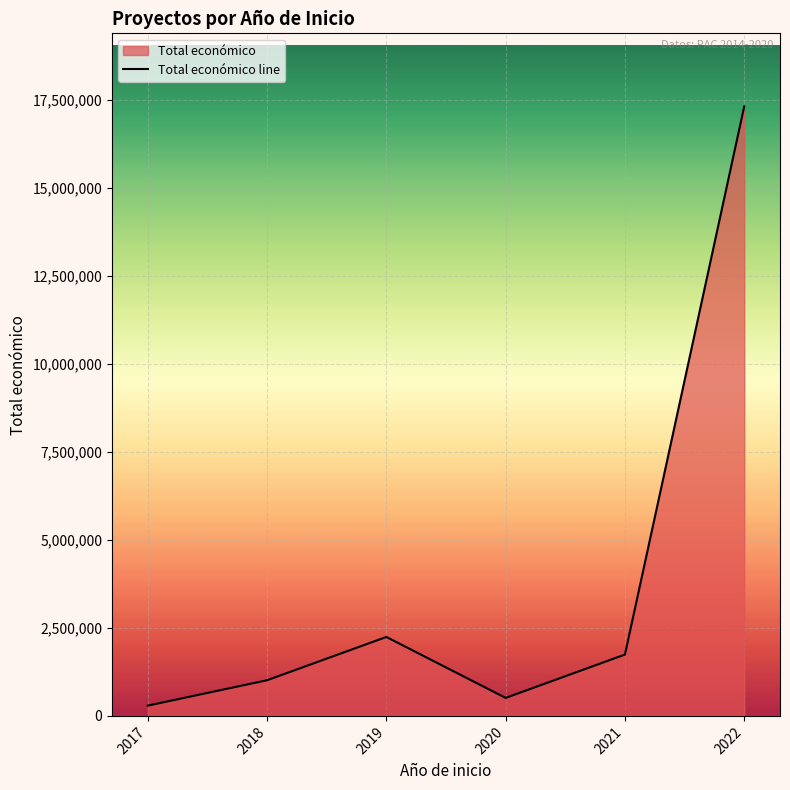

Where is the data nearest to the value 8797828?

2019